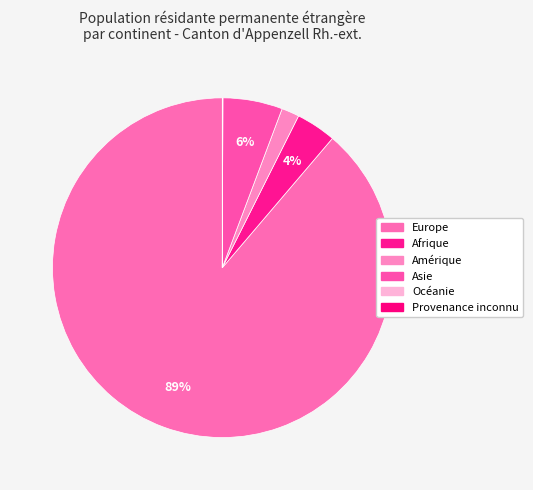

Which has a higher value, Océanie or Amérique?

Amérique